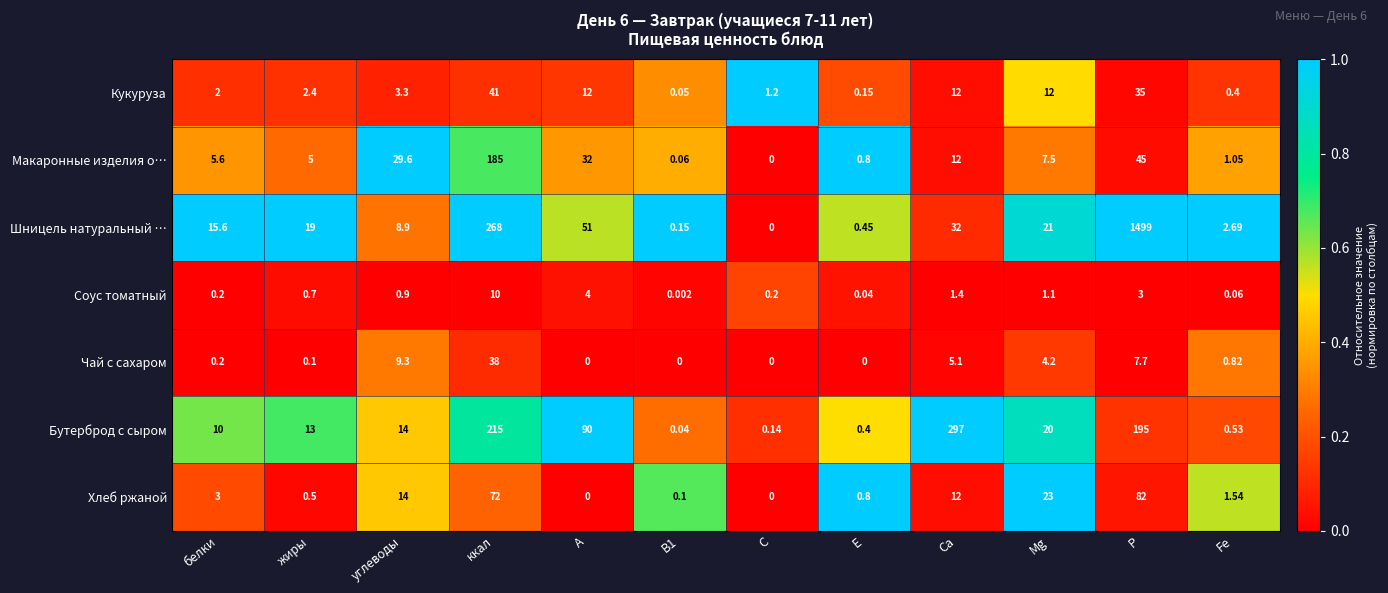

Is the value of Шницель натуральный … at Р greater than the value of Соус томатный at В1?

Yes